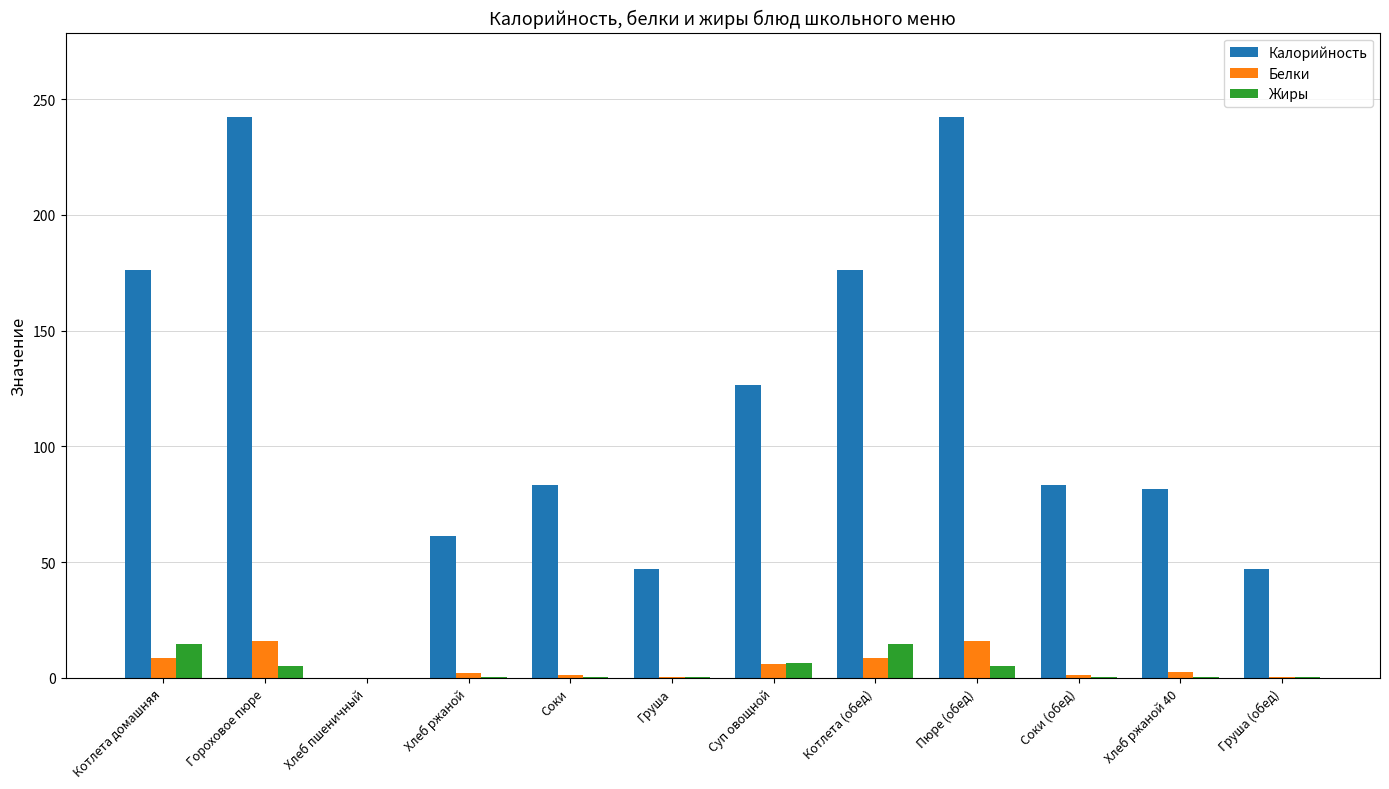

Which series changed the most between Хлеб ржаной 40 and Груша (обед)?

Калорийность